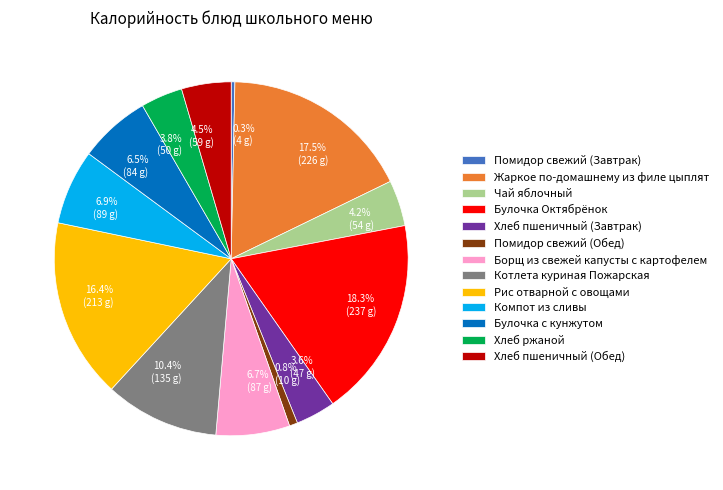

What percentage is the Булочка Октябрёнок slice, to the nearest percent?

18%